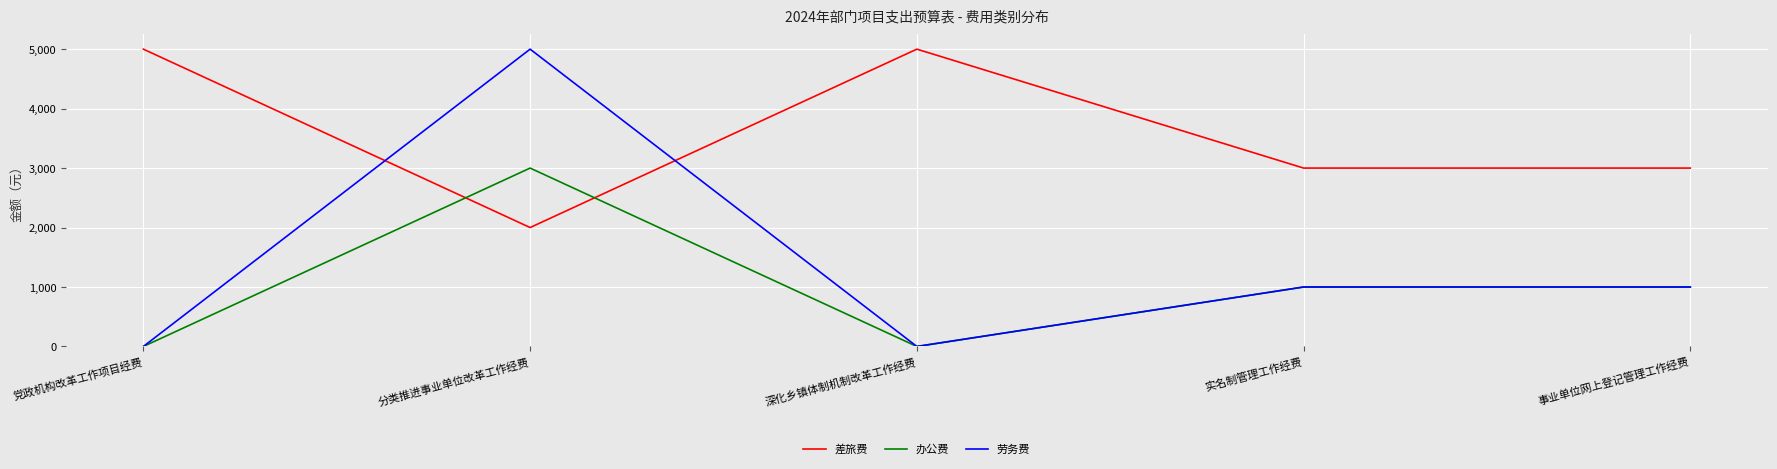

How many values in the 差旅费 series are below 3000?

1